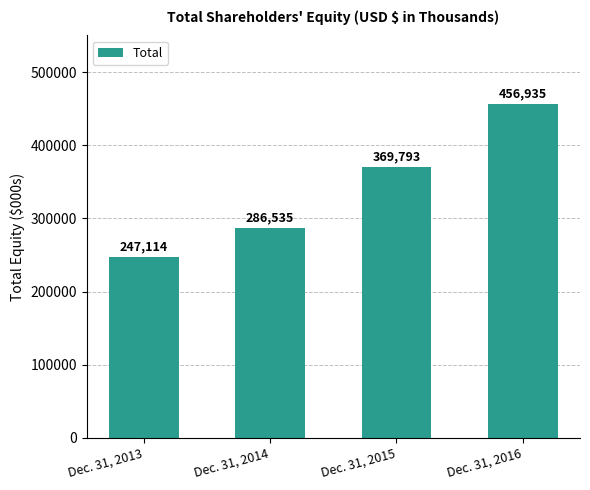

Which category has the lowest value across all series?

Dec. 31, 2013